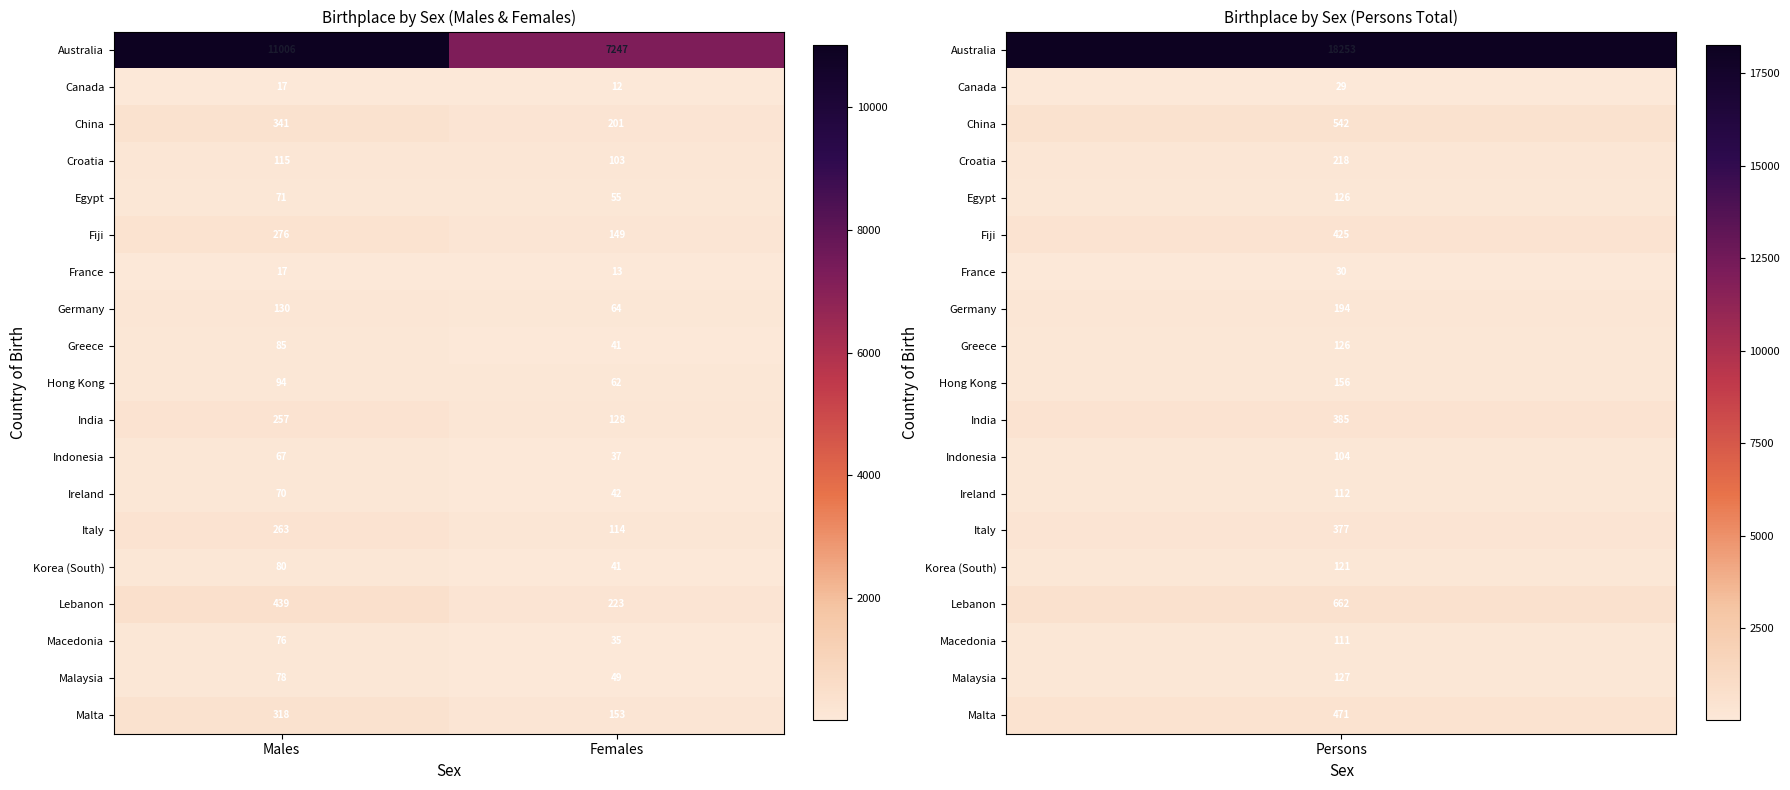

What value does the Egypt series have at Males?

71